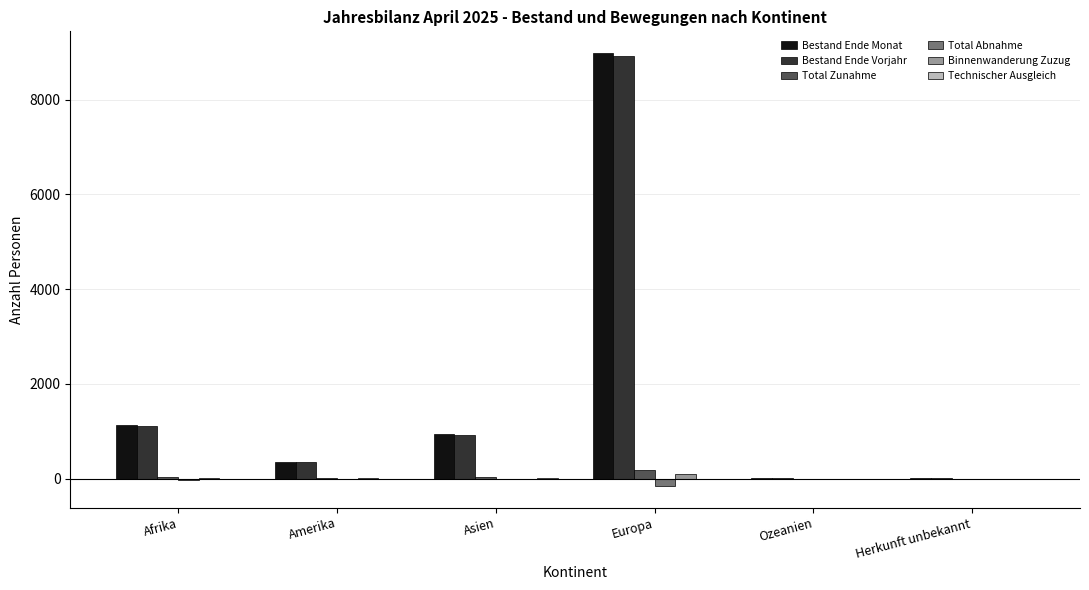

What is the sum of all Total Abnahme values?

-206